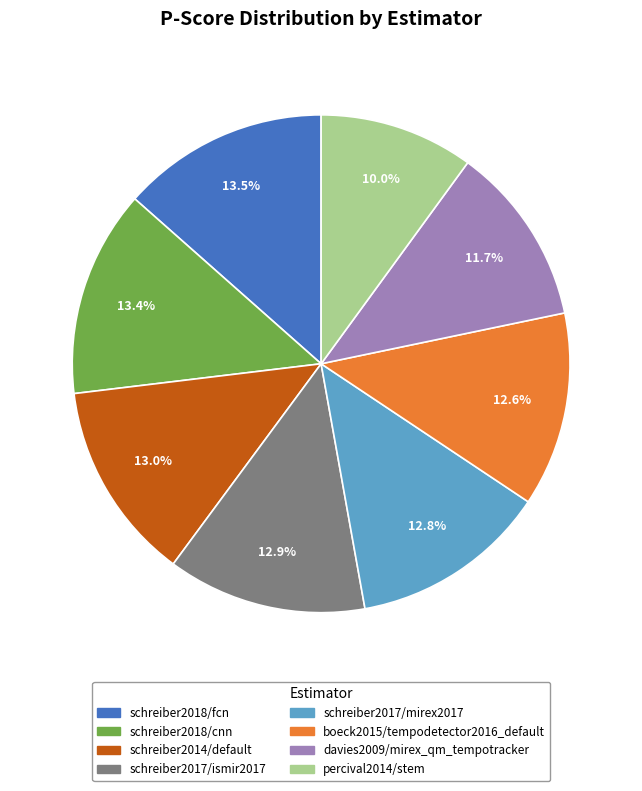

Combined, what portion of the pie is percival2014/stem and davies2009/mirex_qm_tempotracker?

21.7%